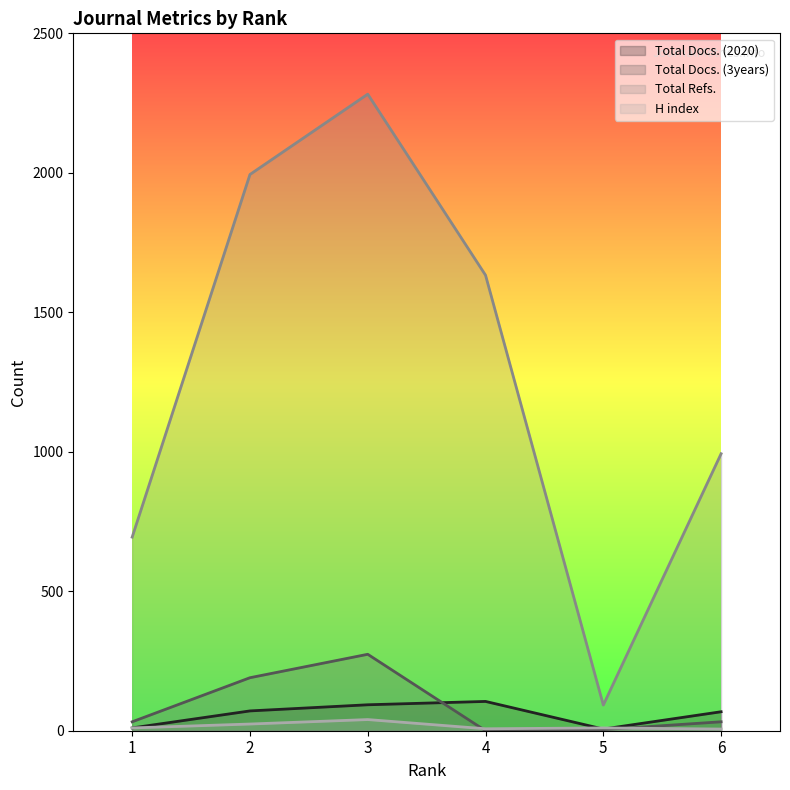

What is the value of the H index point at the 2nd from the left?

24